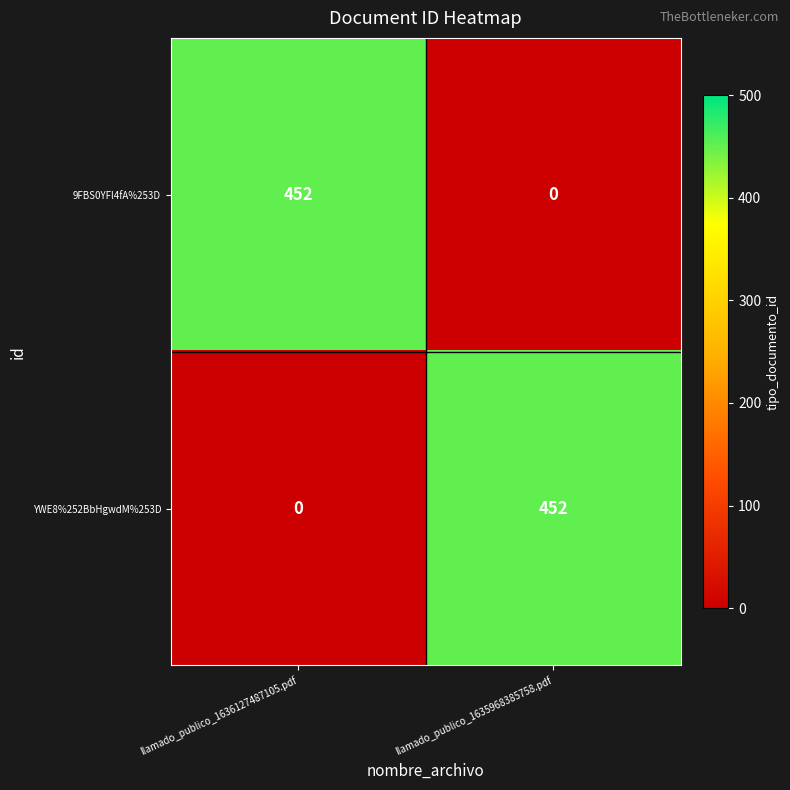

What is the maximum value shown in the chart?

452